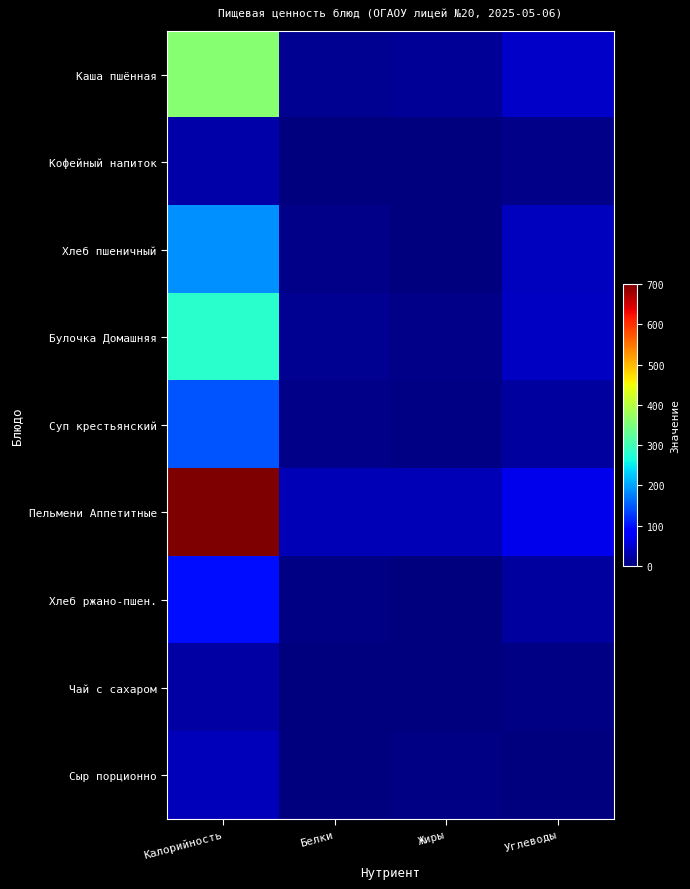

Which series has the largest range (max minus min)?

Пельмени Аппетитные